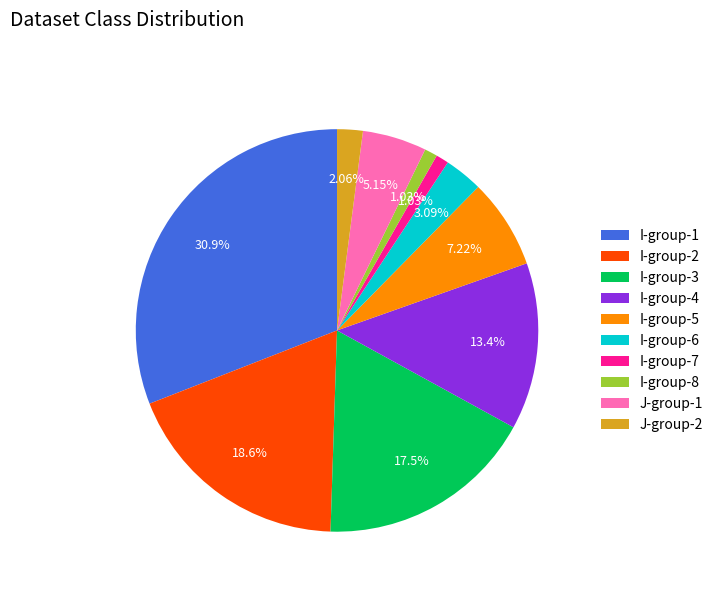

Is the sum of J-group-2 and J-group-1 greater than half?

No